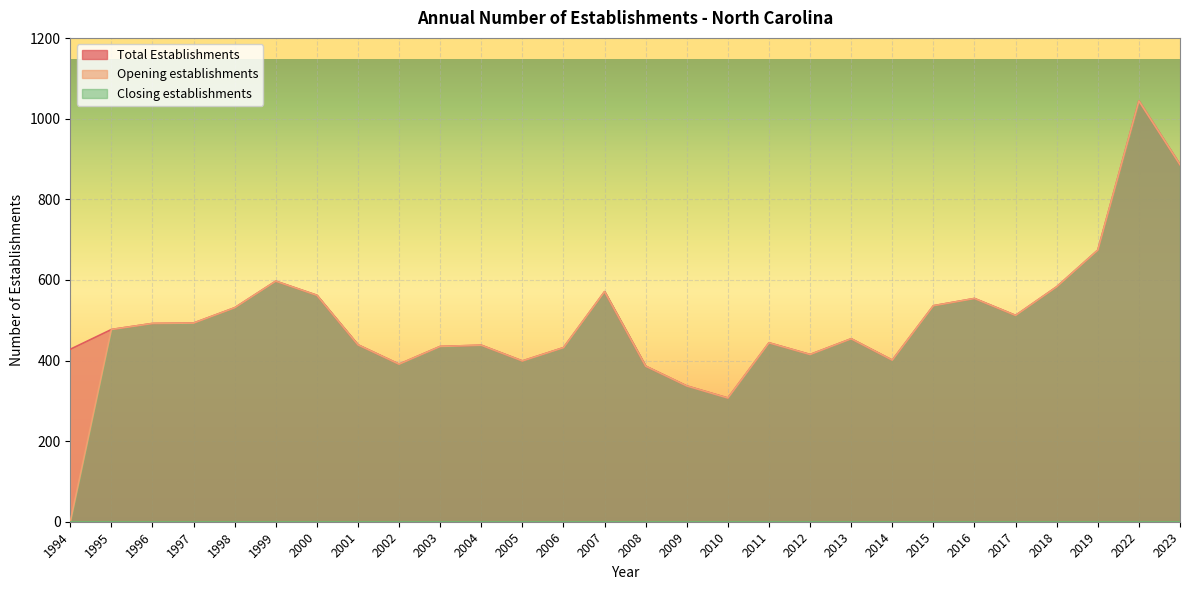

At which label does Opening establishments reach its peak?

2022